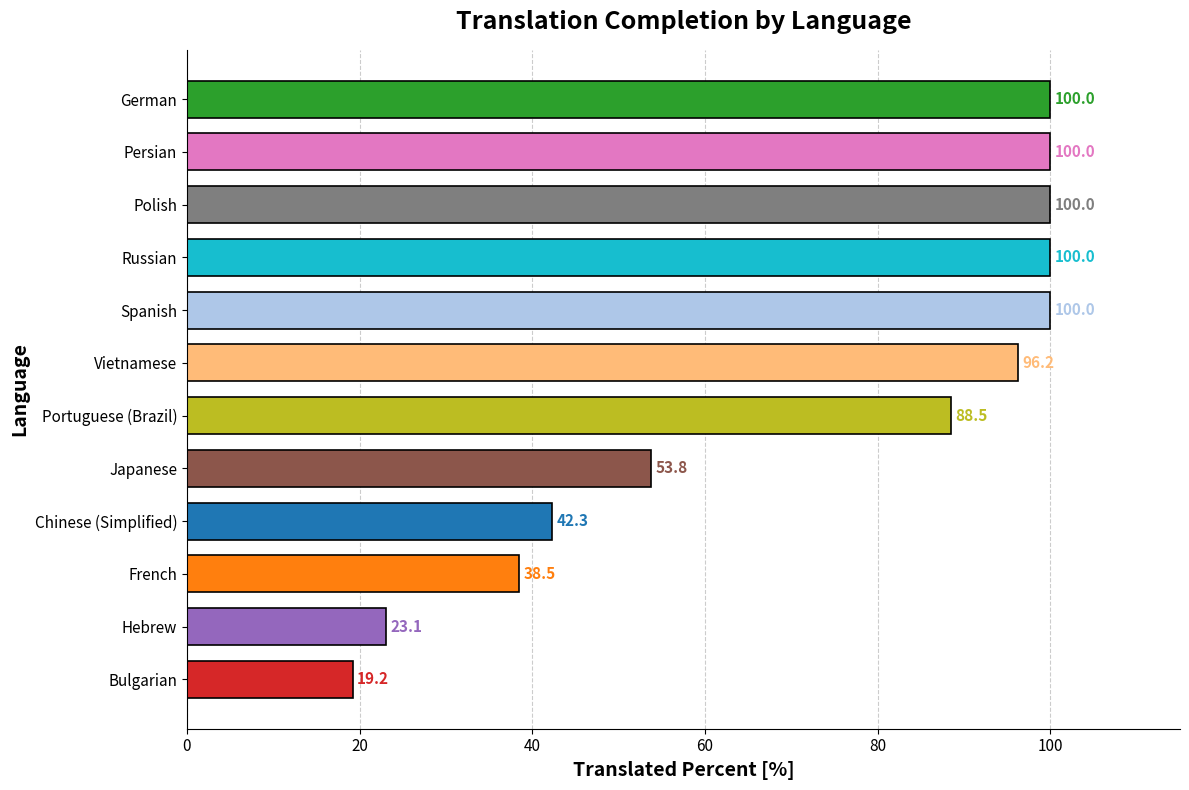

What position from the top is Chinese (Simplified)?

9